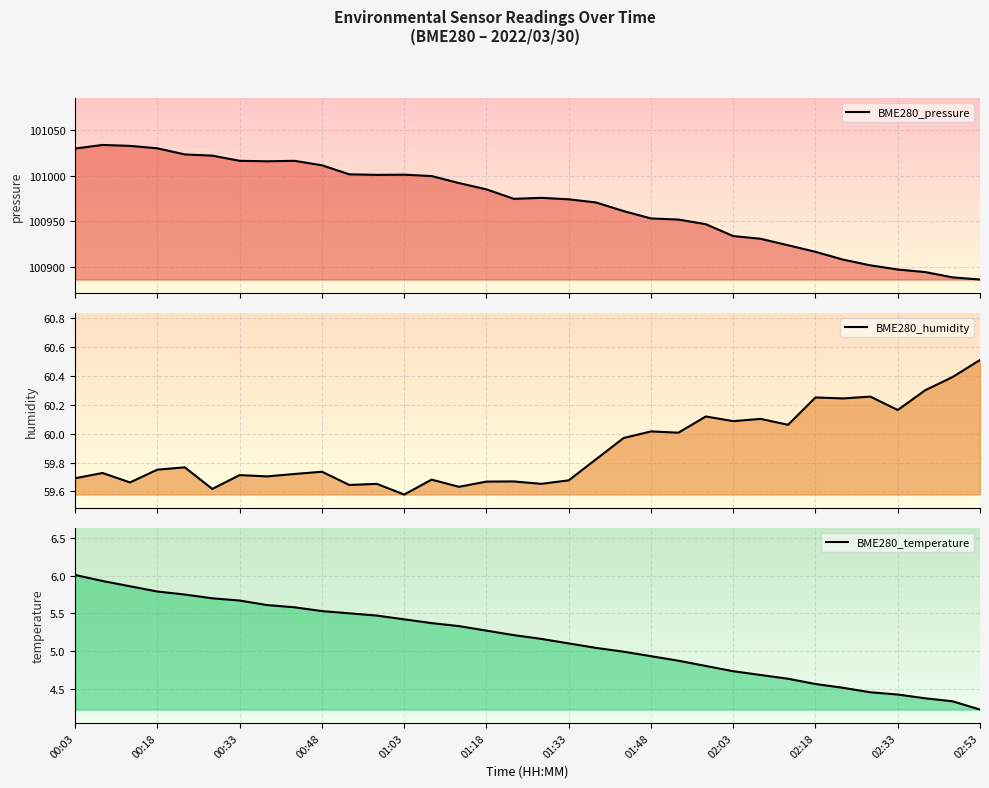

The BME280_pressure series shows 100992.1 at 14. True or false?

True